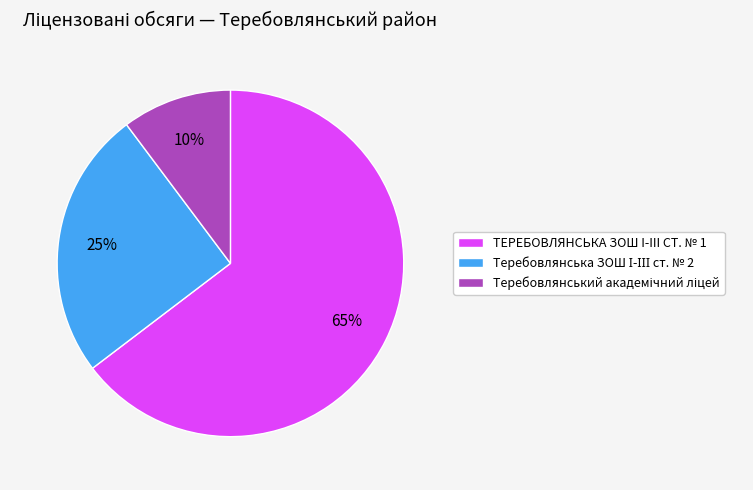

Is it true that ТЕРЕБОВЛЯНСЬКА ЗОШ I-III СТ. № 1 is 76% of the pie?

False